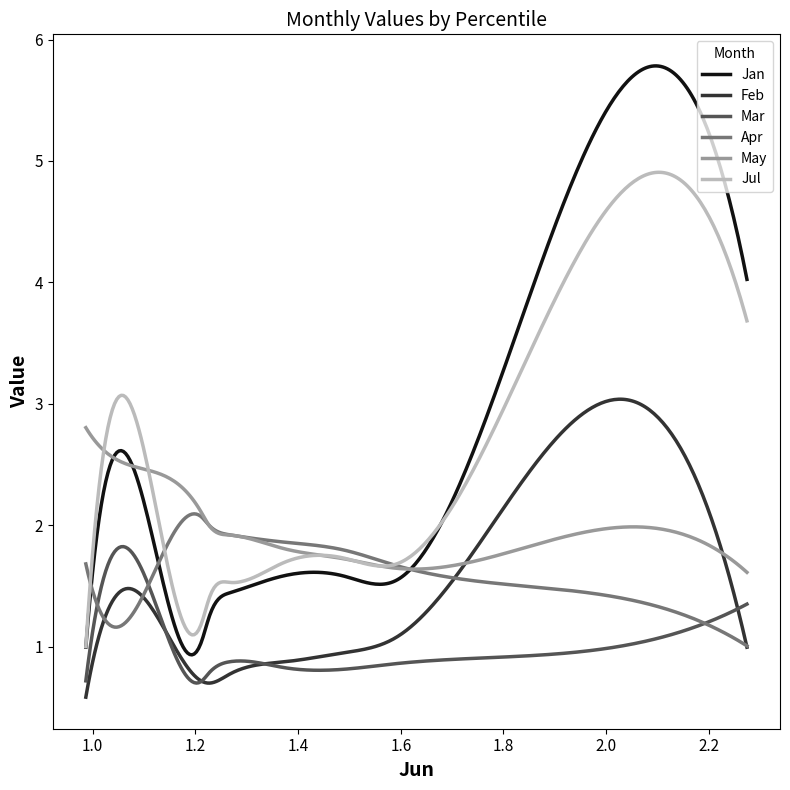

Which series has the largest range (max minus min)?

Jan